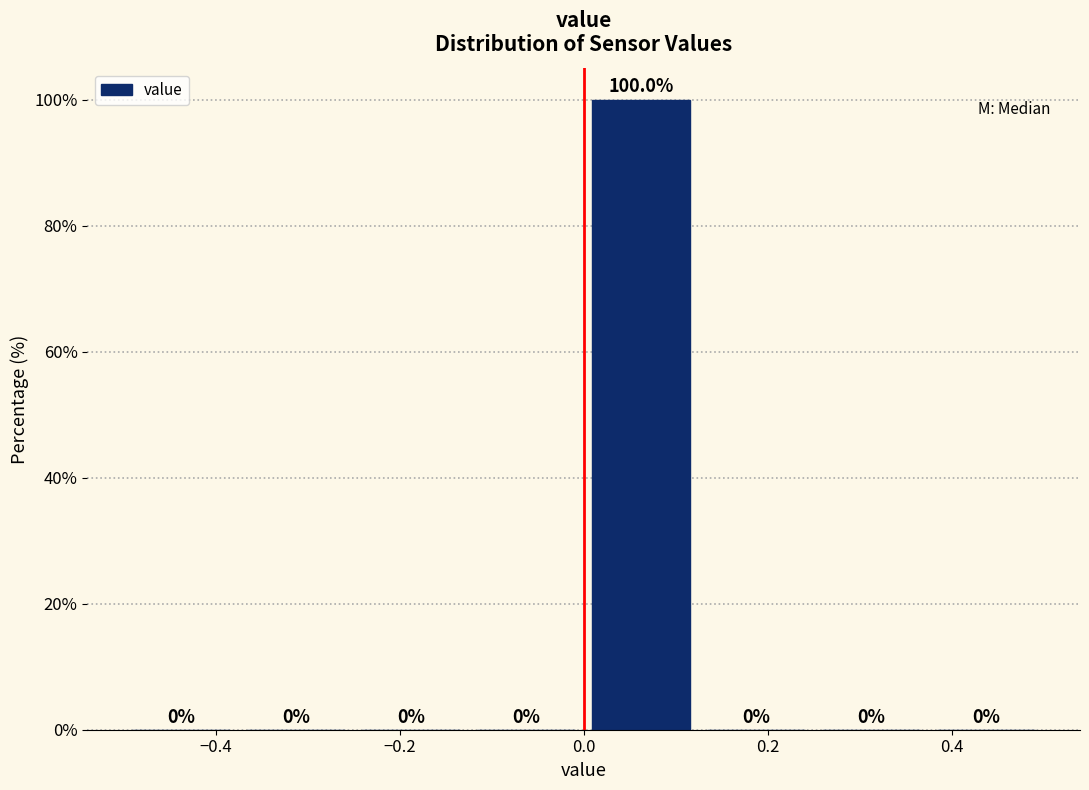

What is the height of the bar covering 0.000 to 0.125 on the x-axis? The bar edges are not printed on the chart, so give them approximately, as read against the axis.

100.0